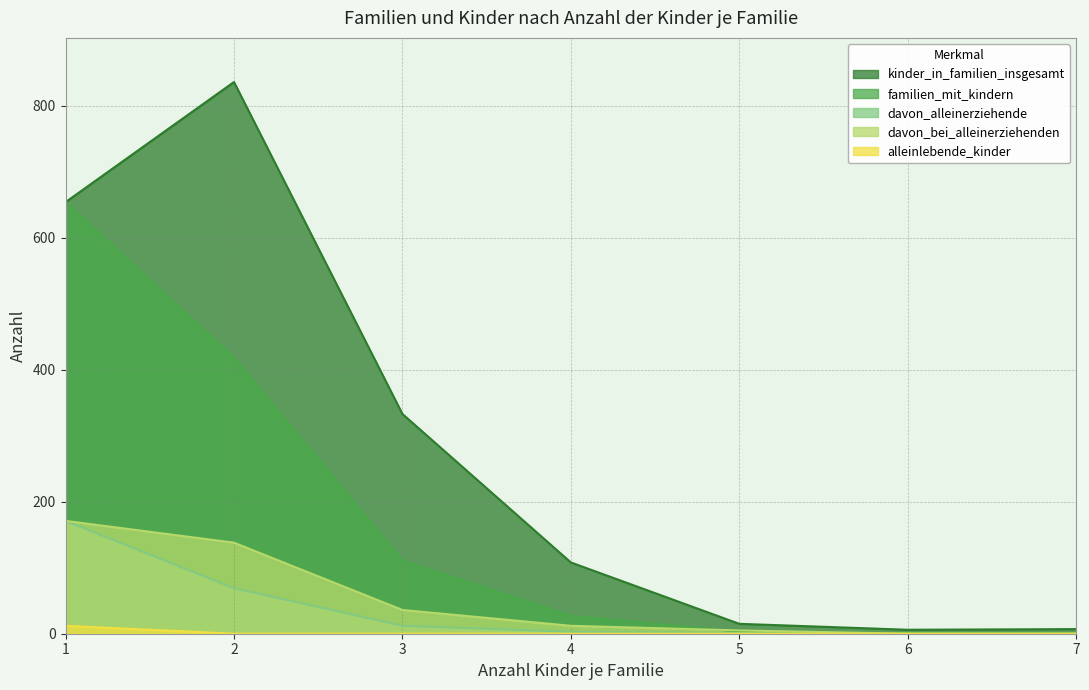

What is the difference between the kinder_in_familien_insgesamt values at 6 and 1?

648